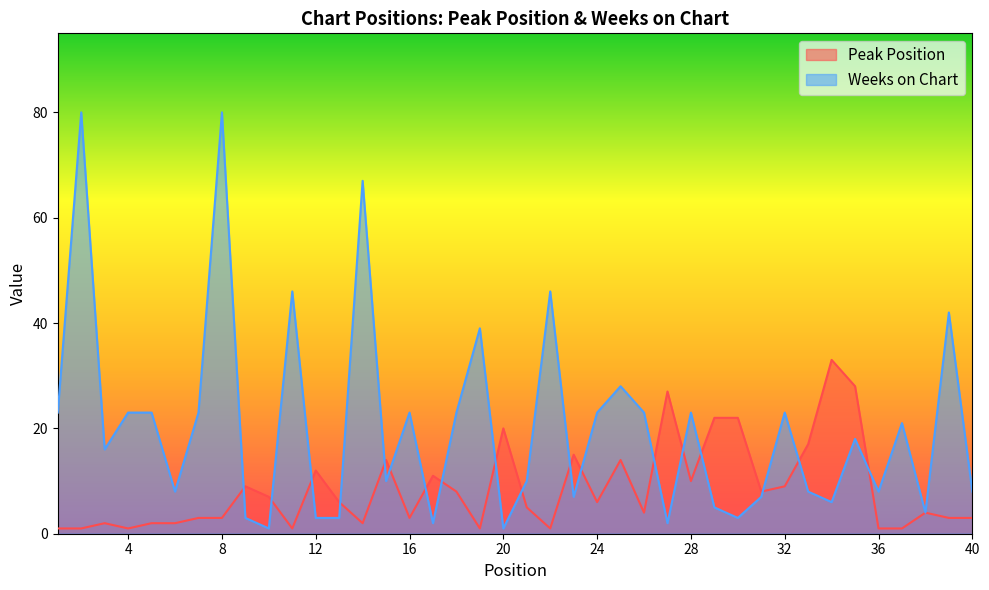

Where is the first local minimum for Peak Position?

4